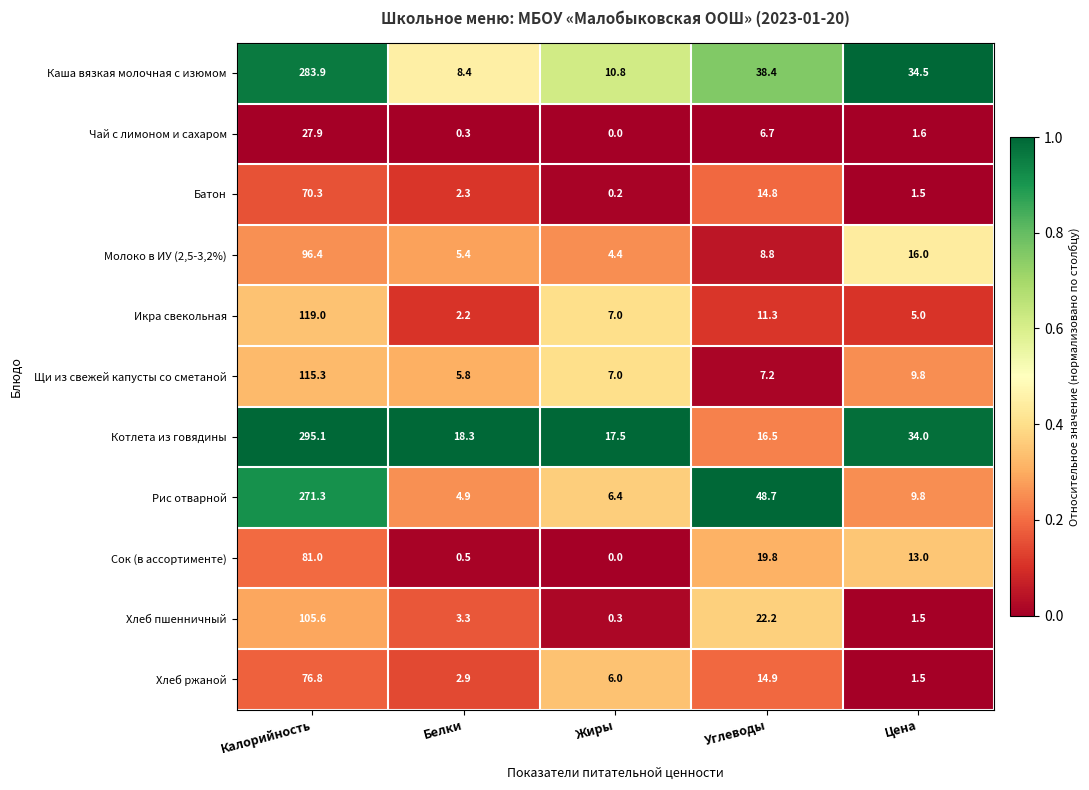

What is the minimum value for Хлеб ржаной?

1.5